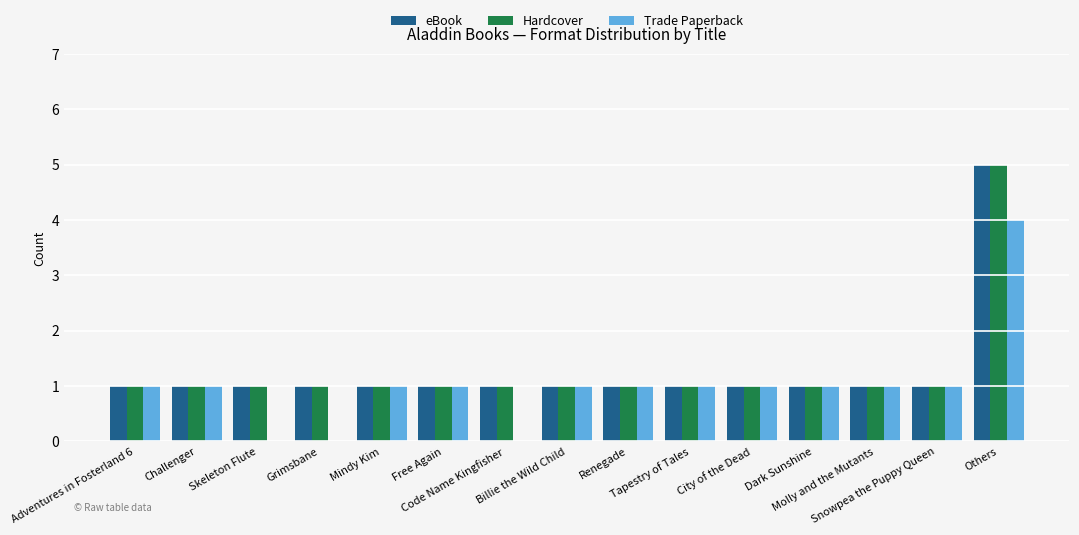

True or false: Trade Paperback has a value of 1 at Dark Sunshine.

True